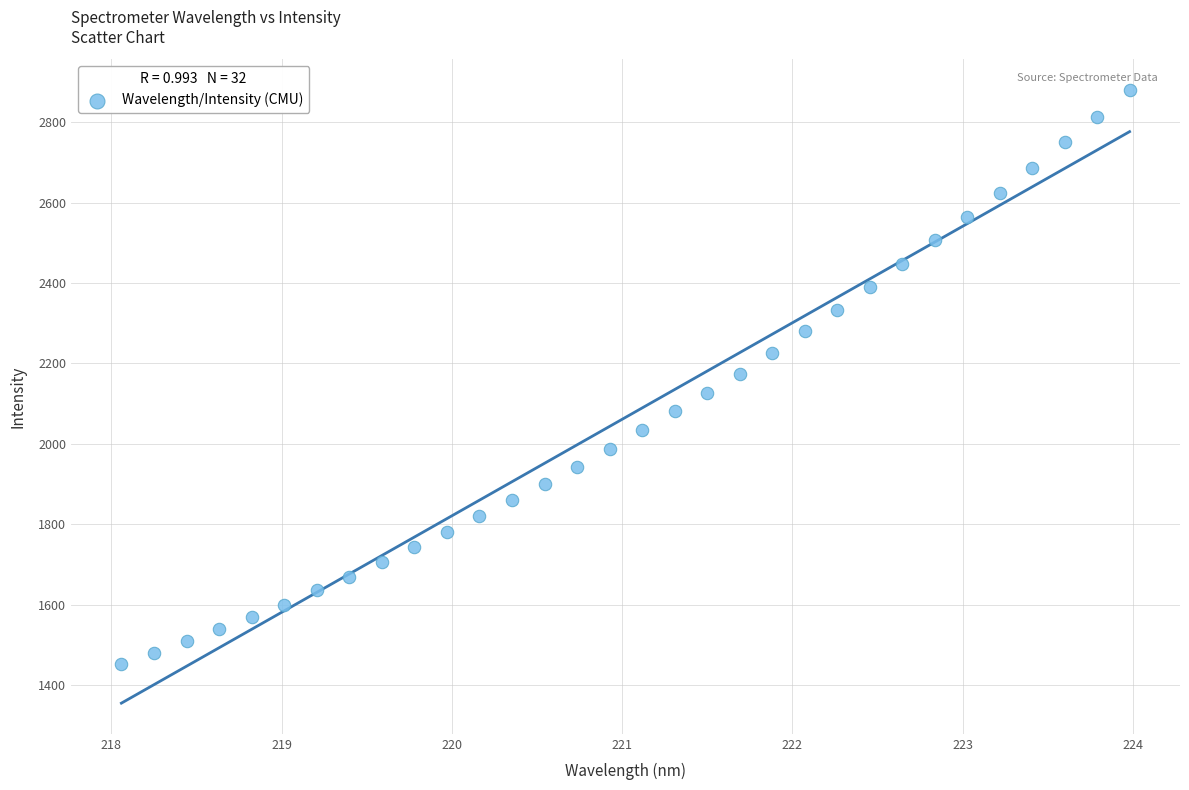

What is the range of Y values (max minus min)?

1427.6